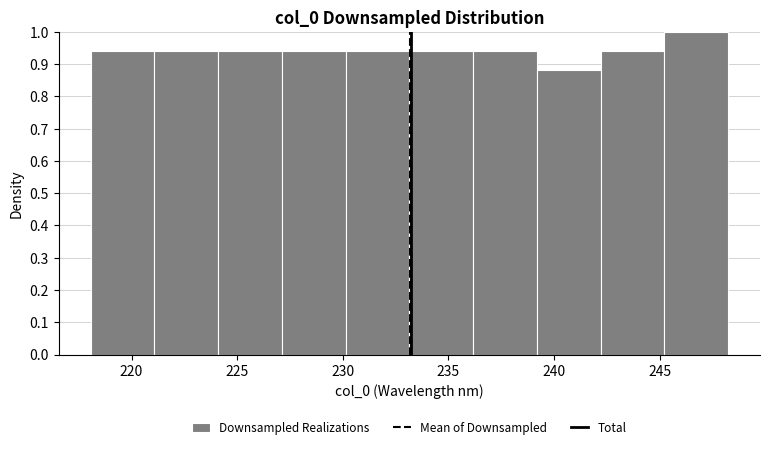

Which range on the x-axis has the tallest bar?

245 to 248